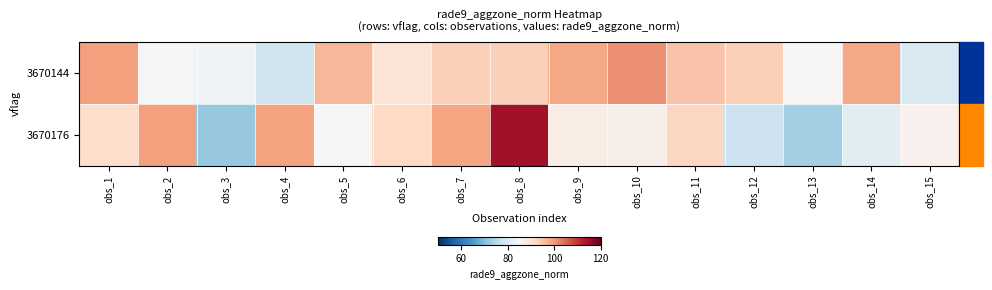

Reading left to right, transcribe all the data shown in this chart.

3670144: obs_1=99.4	obs_2=84.2	obs_3=83.6	obs_4=78.2	obs_5=96.7	obs_6=89.8	obs_7=93.4	obs_8=93.4	obs_9=98.6	obs_10=101.1	obs_11=95.0	obs_12=93.4	obs_13=85.3	obs_14=98.5	obs_15=79.6
3670176: obs_1=91.1	obs_2=99.3	obs_3=71.7	obs_4=99.2	obs_5=85.0	obs_6=91.9	obs_7=98.7	obs_8=114.5	obs_9=87.5	obs_10=87.0	obs_11=92.3	obs_12=77.7	obs_13=73.1	obs_14=81.1	obs_15=86.5